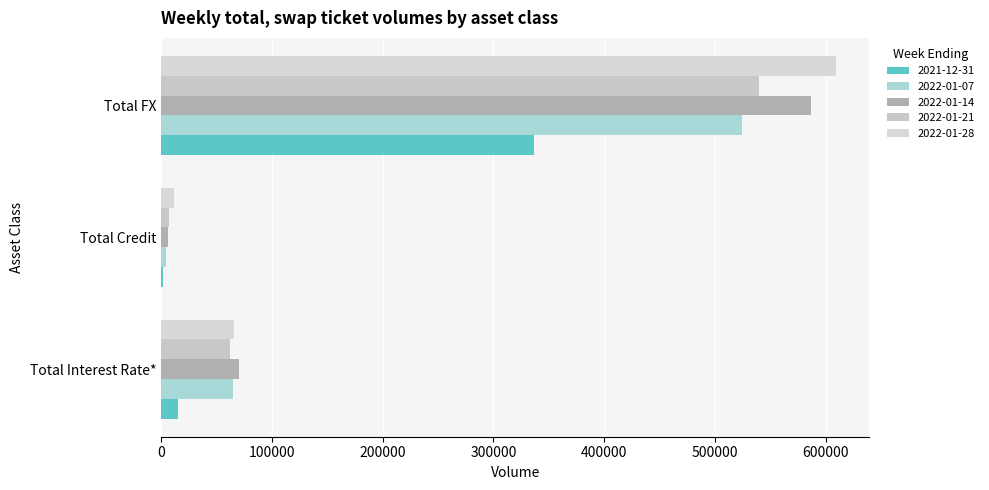

At Total FX, list the series in order from smallest to largest.

2021-12-31, 2022-01-07, 2022-01-21, 2022-01-14, 2022-01-28